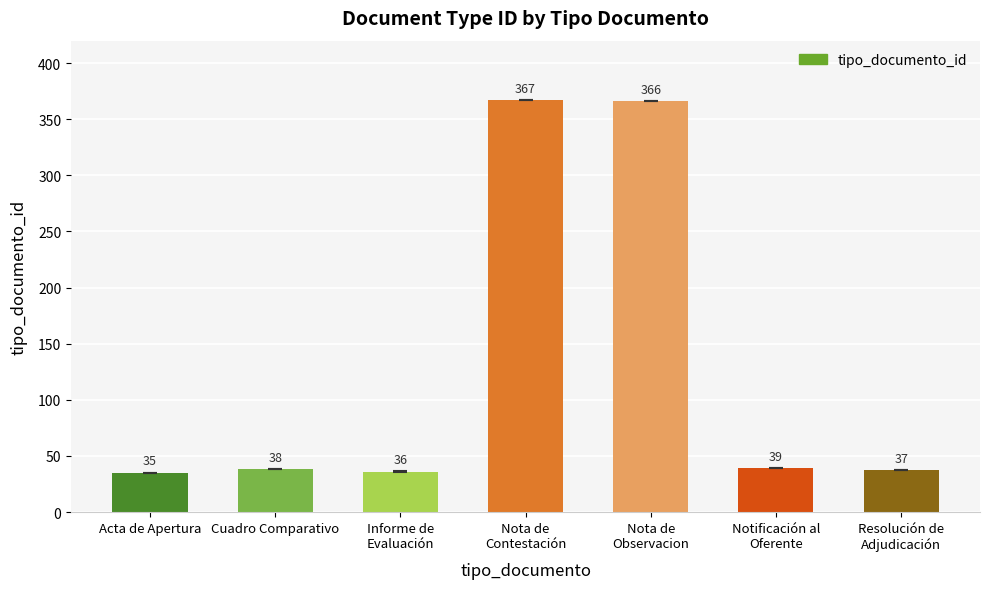

What is the difference between the values at Notificación al
Oferente and Cuadro Comparativo?

1